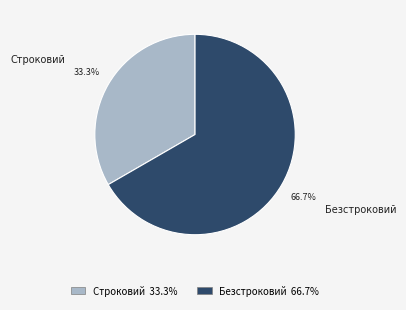

Approximately how many times larger is the value at Строковий compared to Безстроковий?

0.5